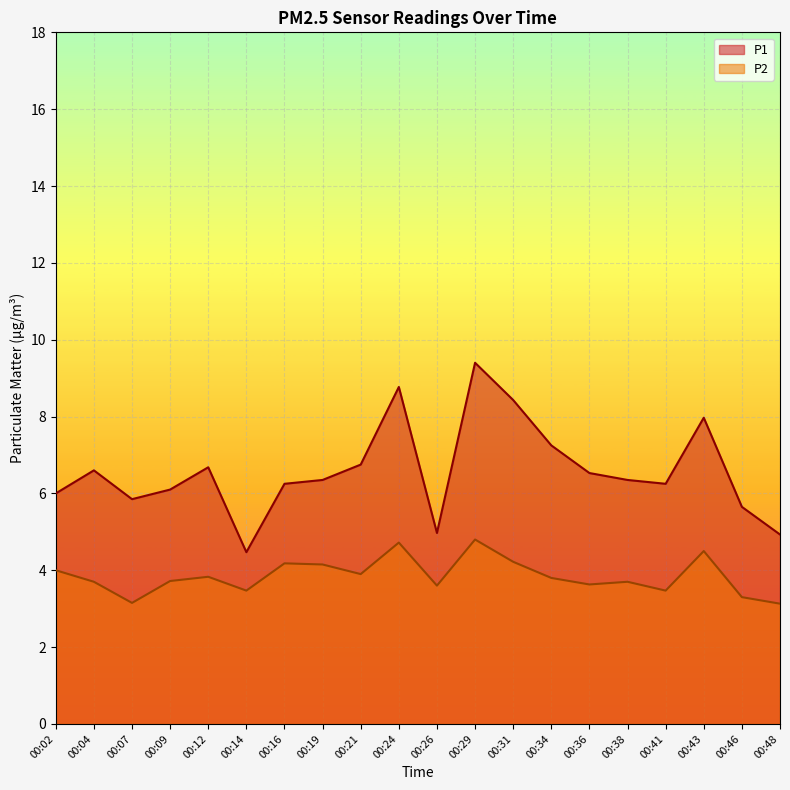

What is the sum of the P1 values at 00:07 and 00:21?

12.6